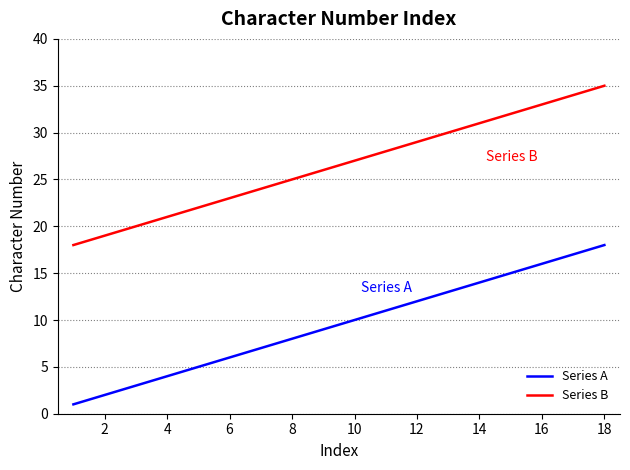

Reading left to right, transcribe all the data shown in this chart.

Series A: 1	2	3	4	5	6	7	8	9	10	11	12	13	14	15	16	17	18
Series B: 18	19	20	21	22	23	24	25	26	27	28	29	30	31	32	33	34	35